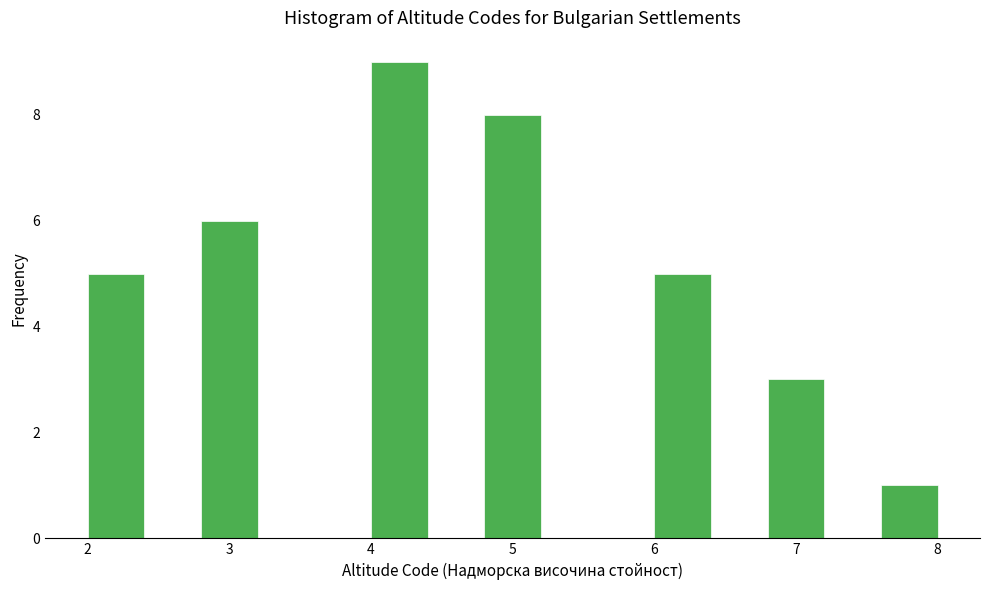

Over which range of the x-axis is the bar tallest?

4.0 to 4.4